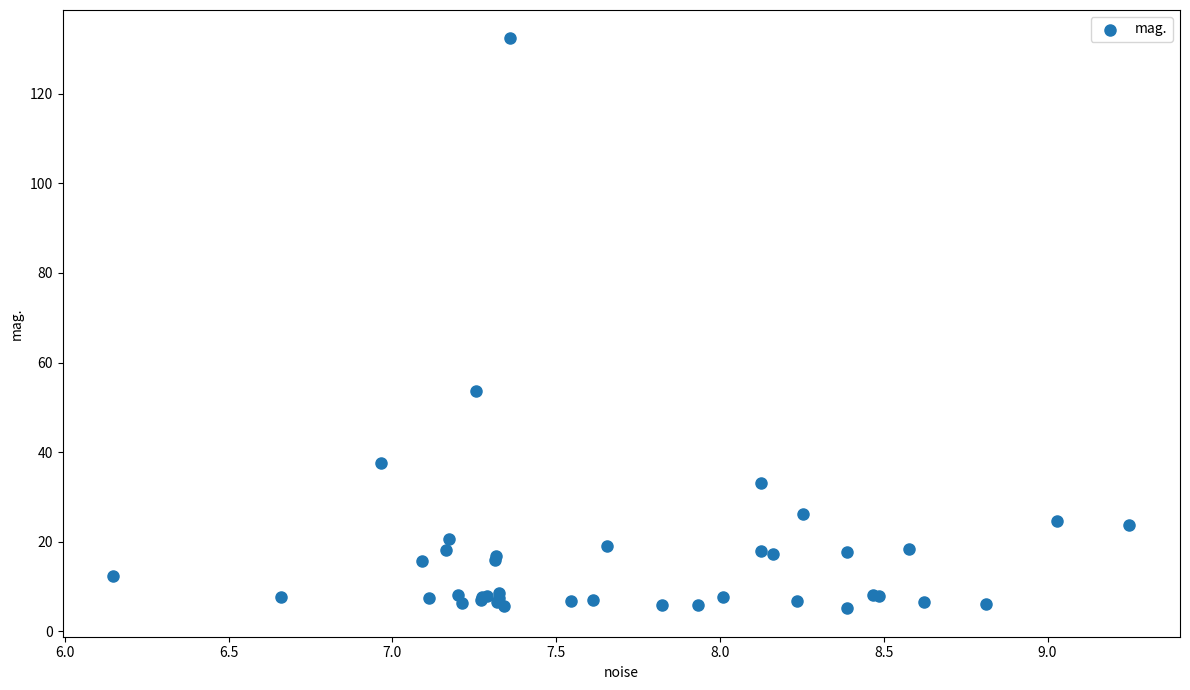

What Y value in the scatter plot is closest to 68?

53.6